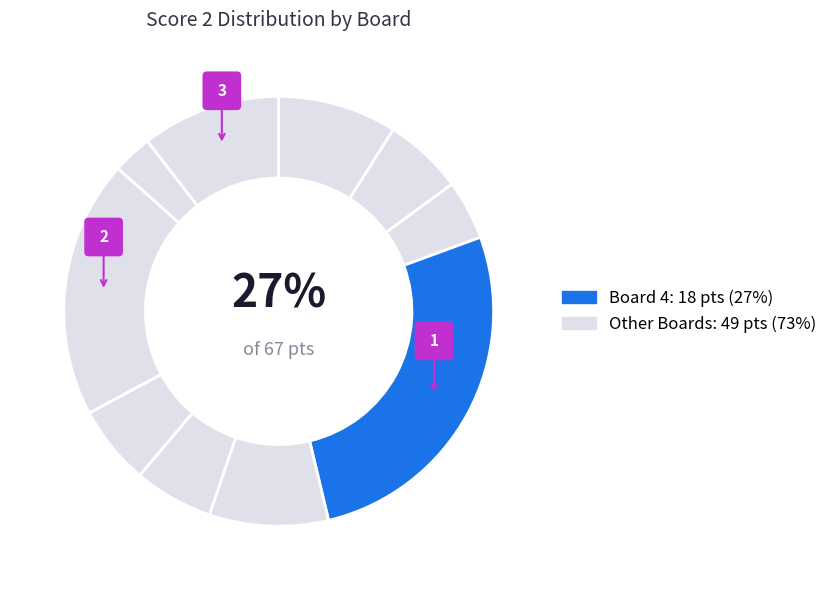

What is the largest slice in the pie chart?

4